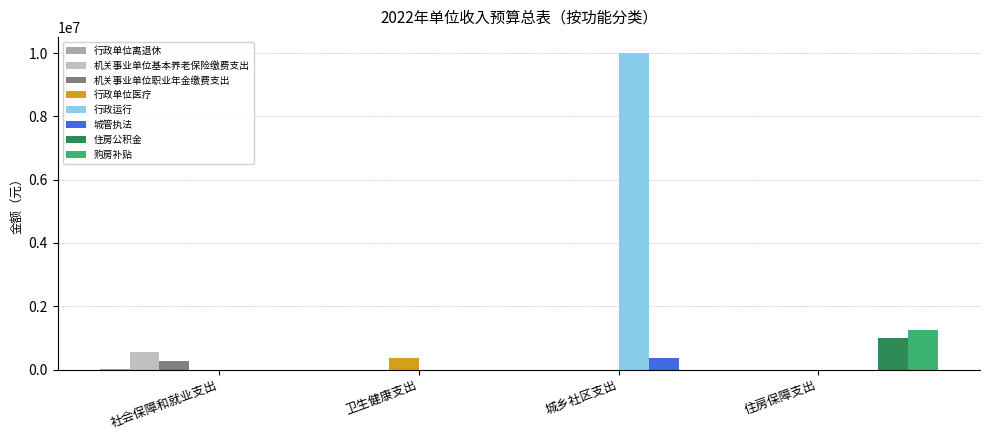

What is the label of the 2nd bar from the left?

卫生健康支出